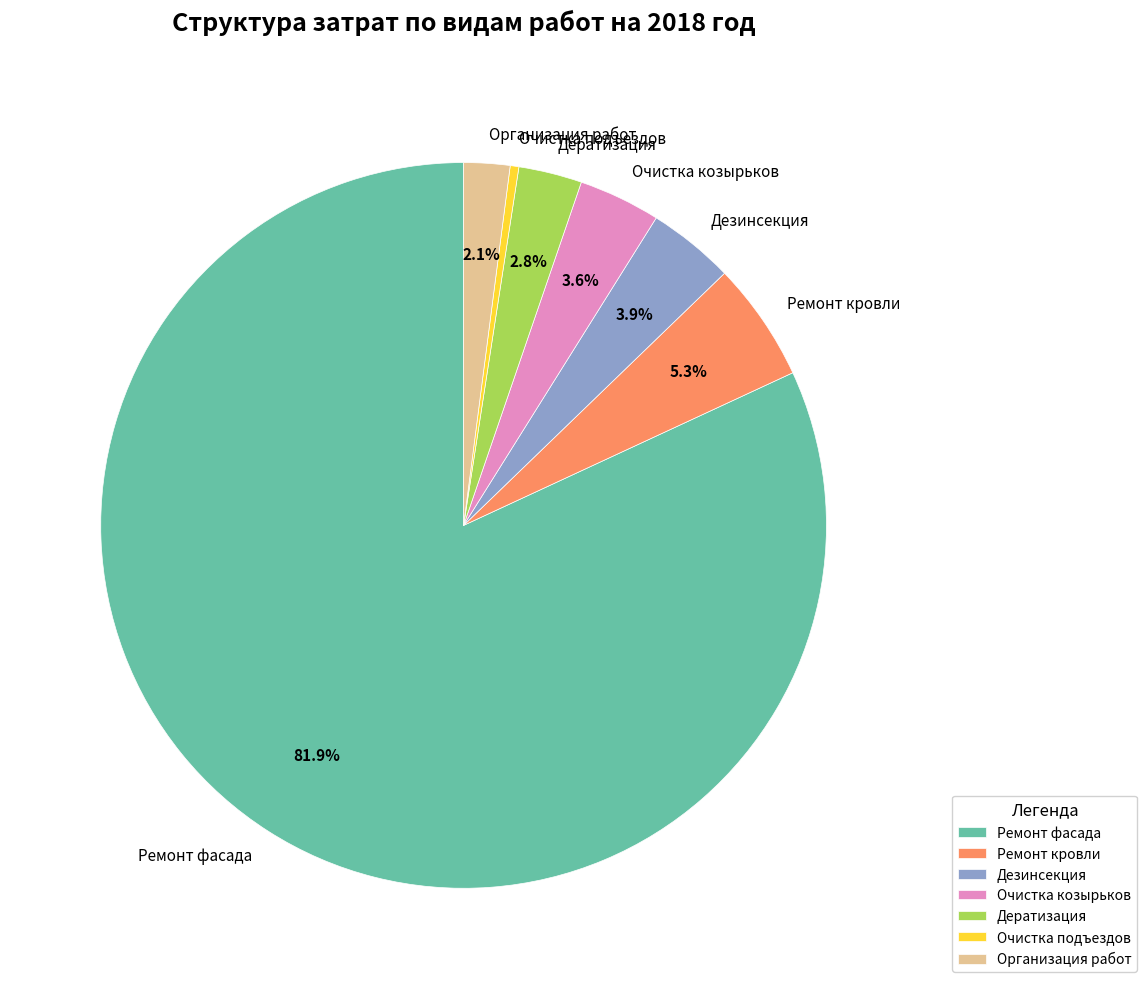

What is the ratio of the value at Очистка козырьков to the value at Ремонт кровли?

0.7